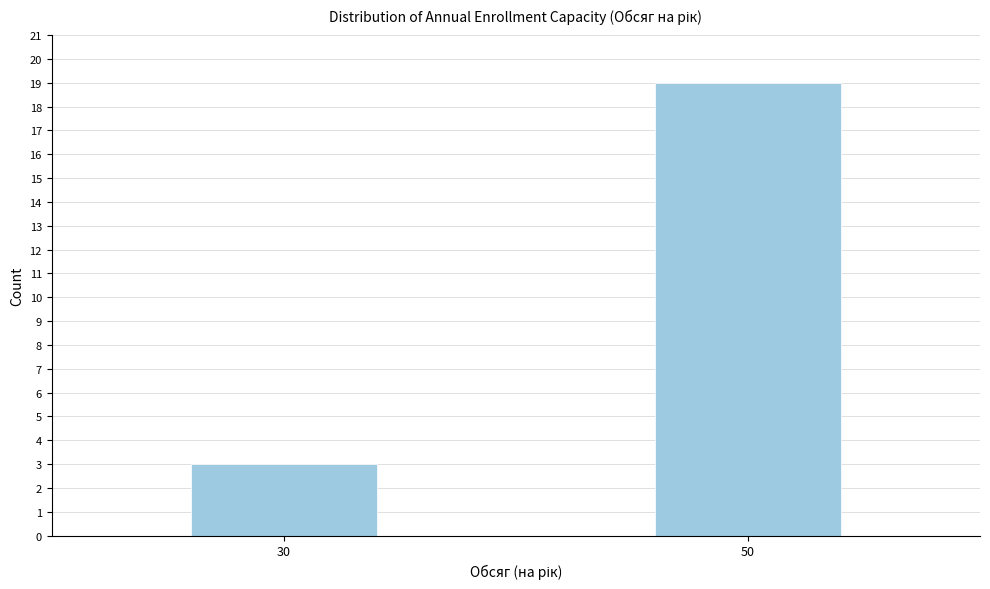

Reading left to right, list all the values displayed in this chart.

3	19